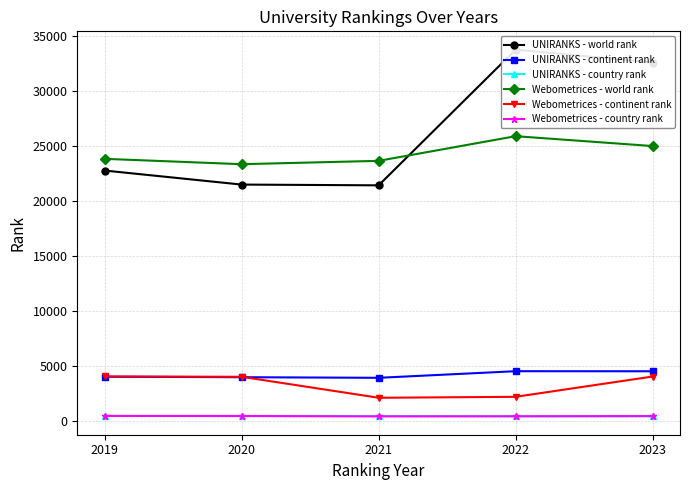

Count the UNIRANKS - country rank values in the range 415 to 449.

5